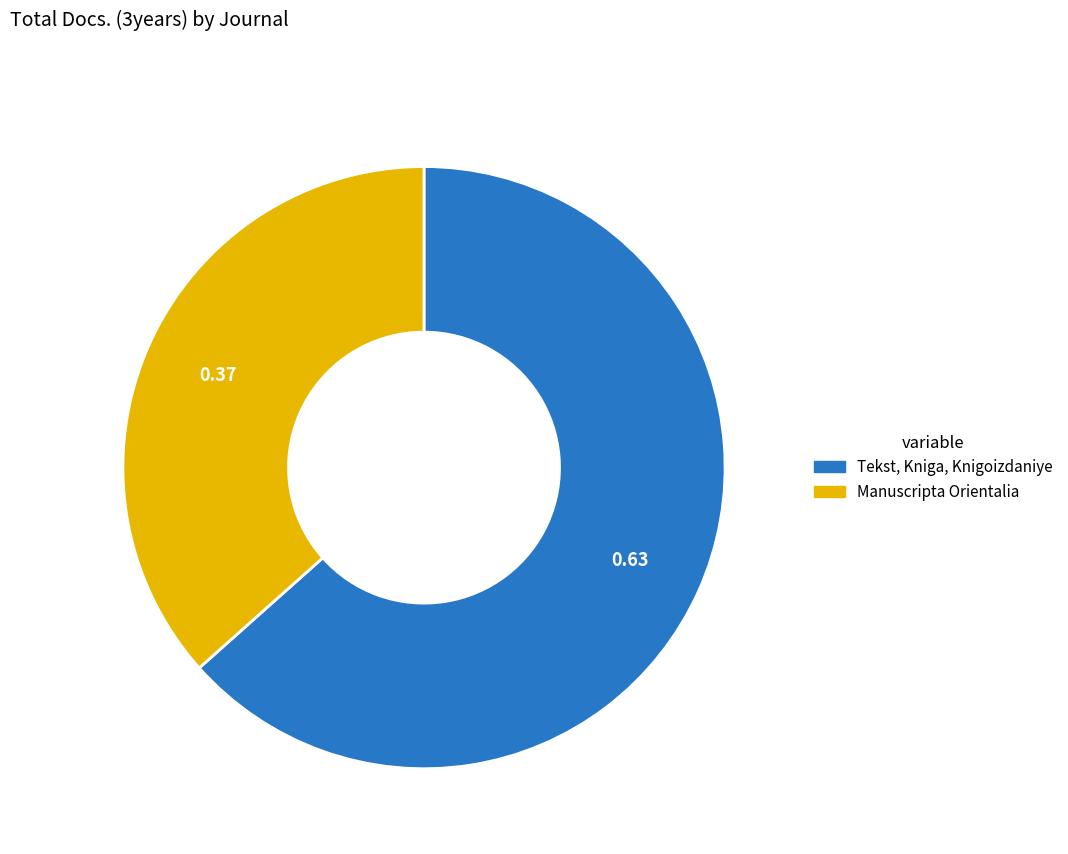

Rank the categories by value from lowest to highest.

Manuscripta Orientalia, Tekst, Kniga, Knigoizdaniye